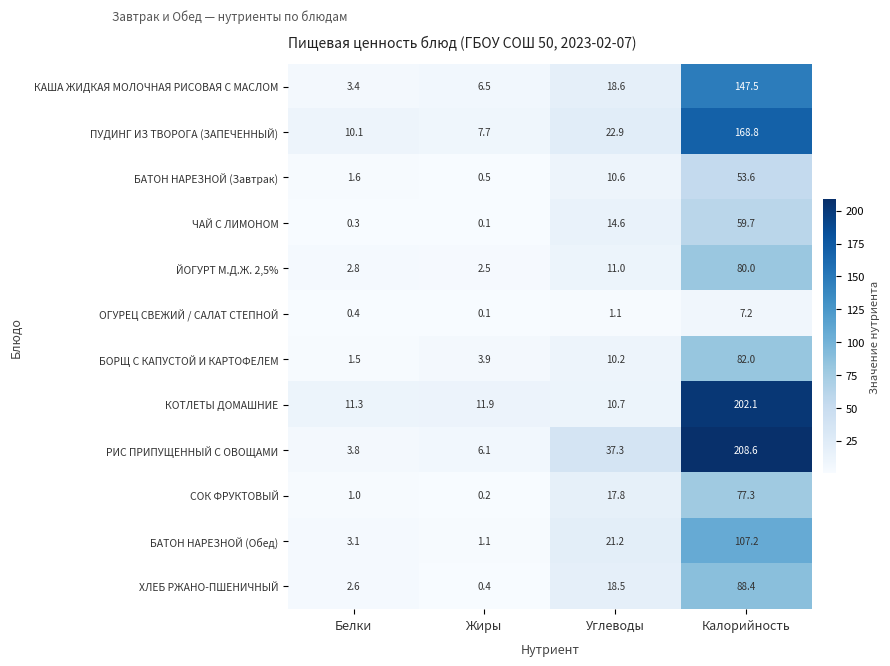

True or false: СОК ФРУКТОВЫЙ has a value of 77.3 at Калорийность.

True